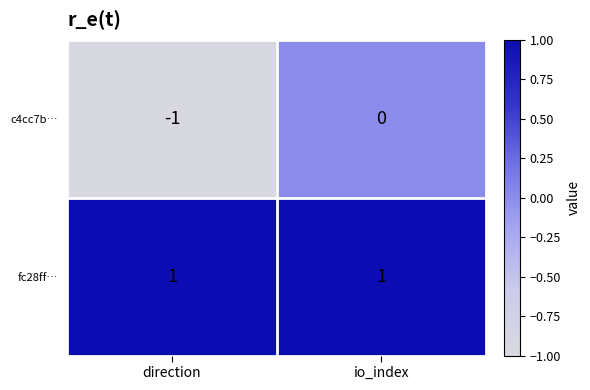

Reading left to right, extract all data points from this chart.

c4cc7b…: -1	0
fc28ff…: 1	1